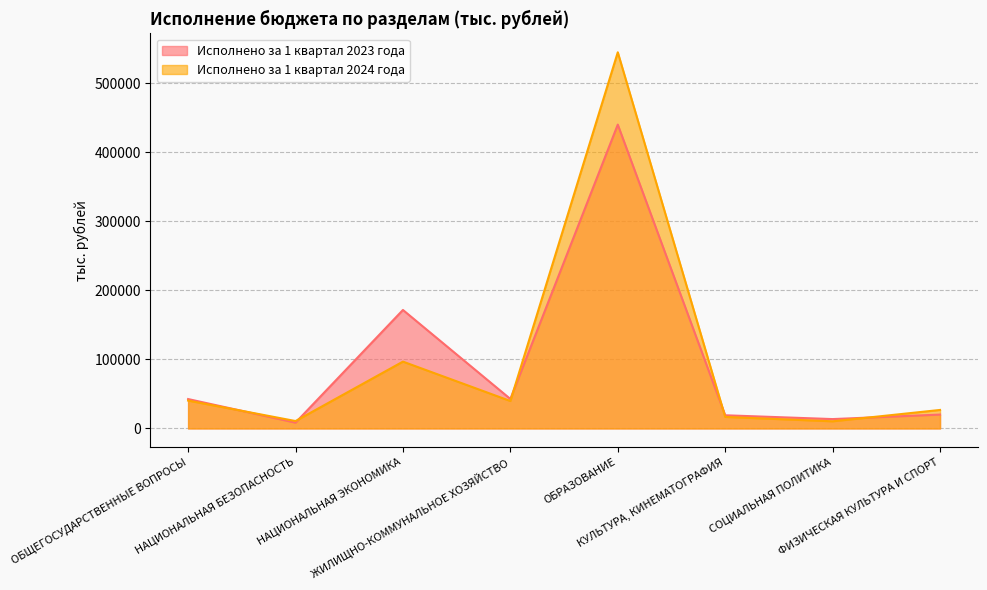

Rank the series at ФИЗИЧЕСКАЯ КУЛЬТУРА И СПОРТ from lowest to highest value.

Исполнено за 1 квартал 2023 года, Исполнено за 1 квартал 2024 года